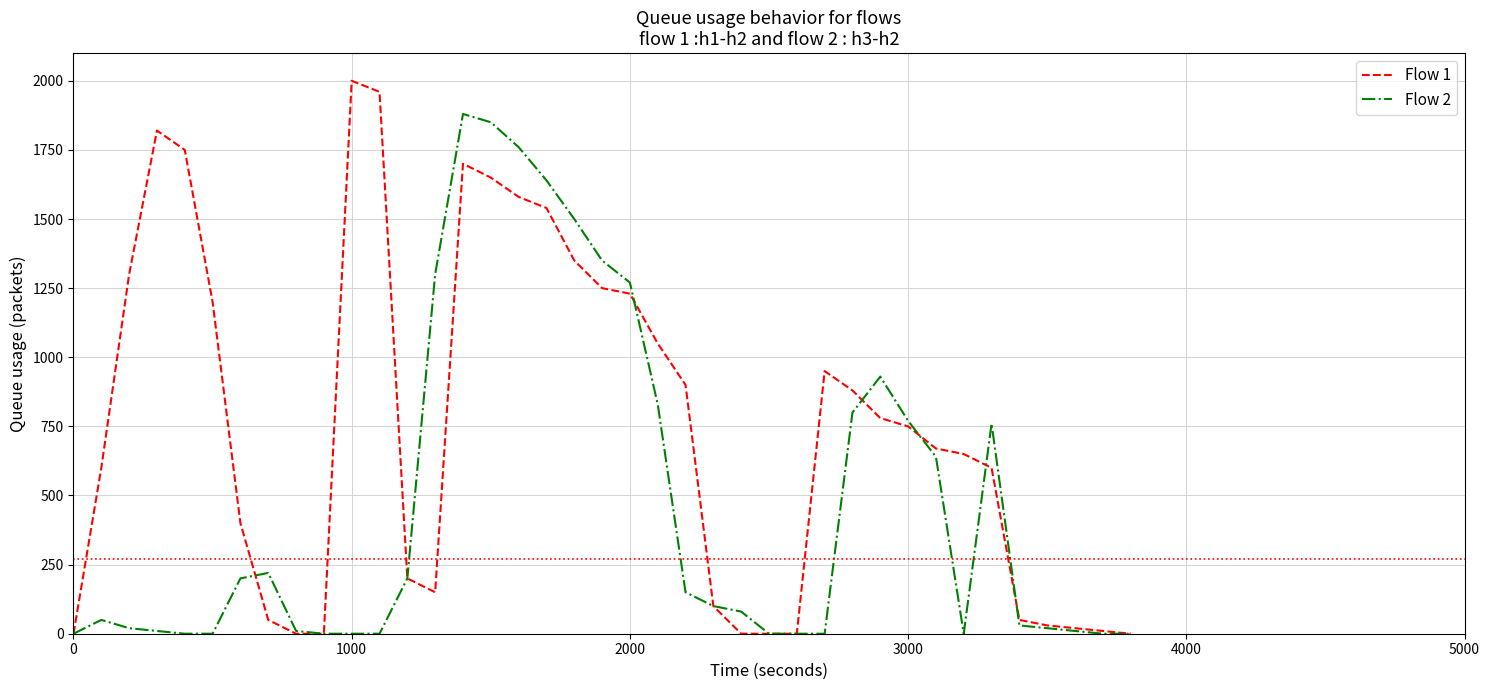

How many lines are shown in the chart?

2